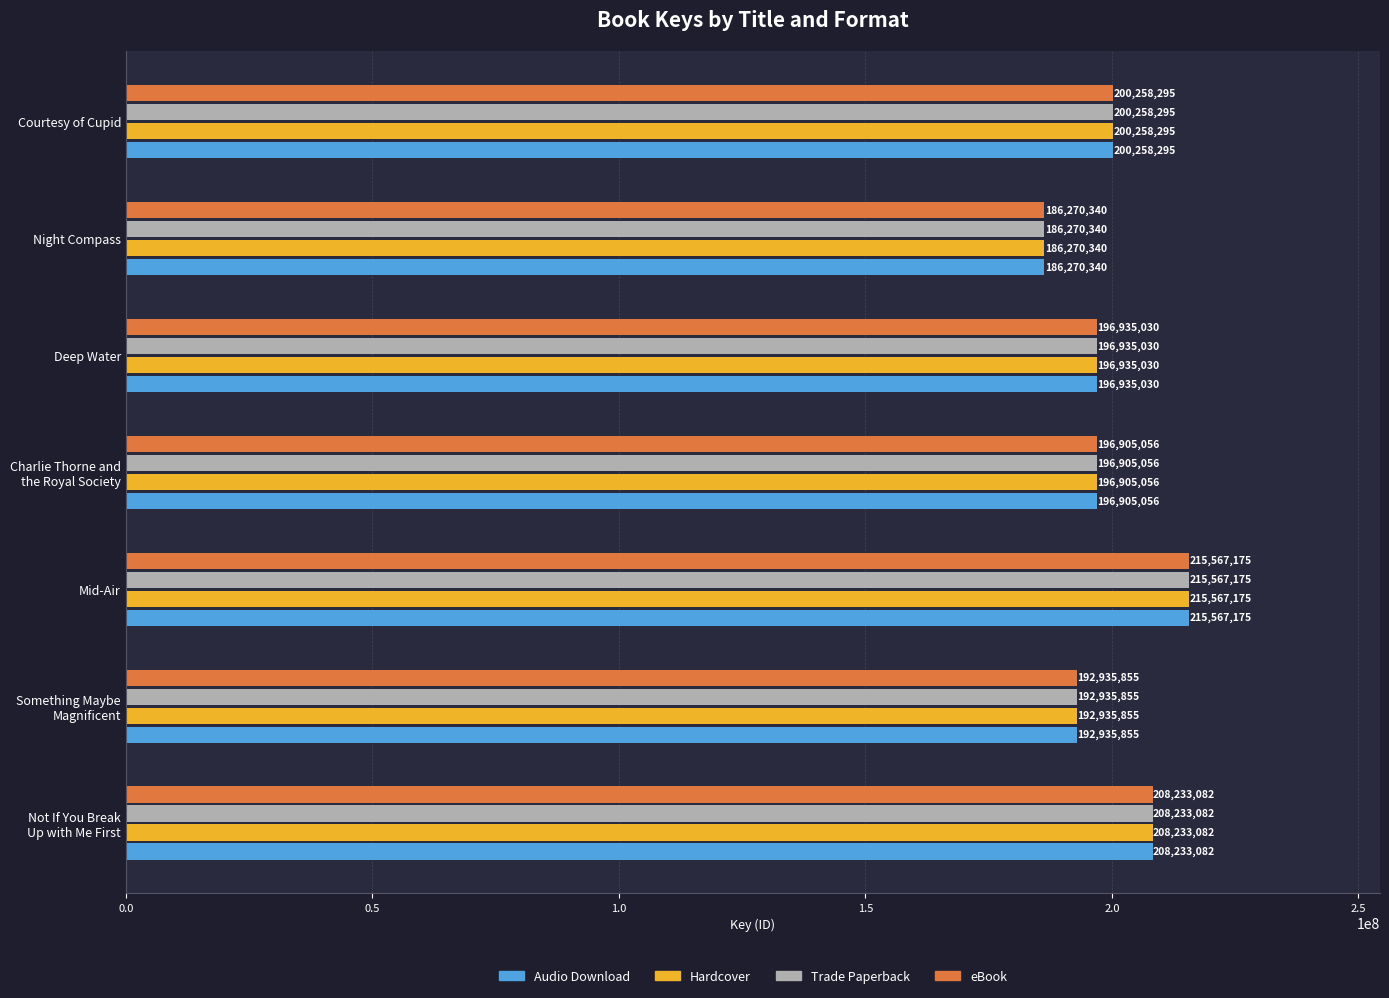

Where is Hardcover nearest to the value 200918757?

Courtesy of Cupid